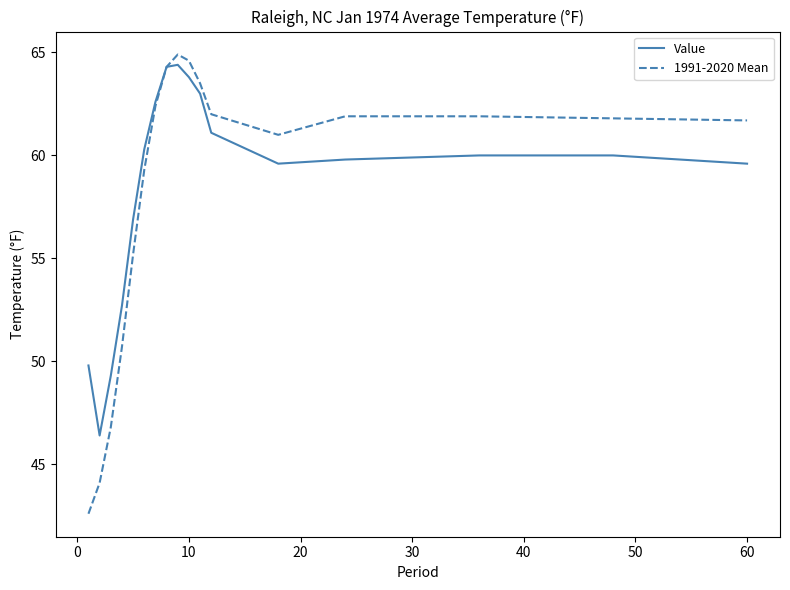

Which series has the widest spread of values?

1991-2020 Mean